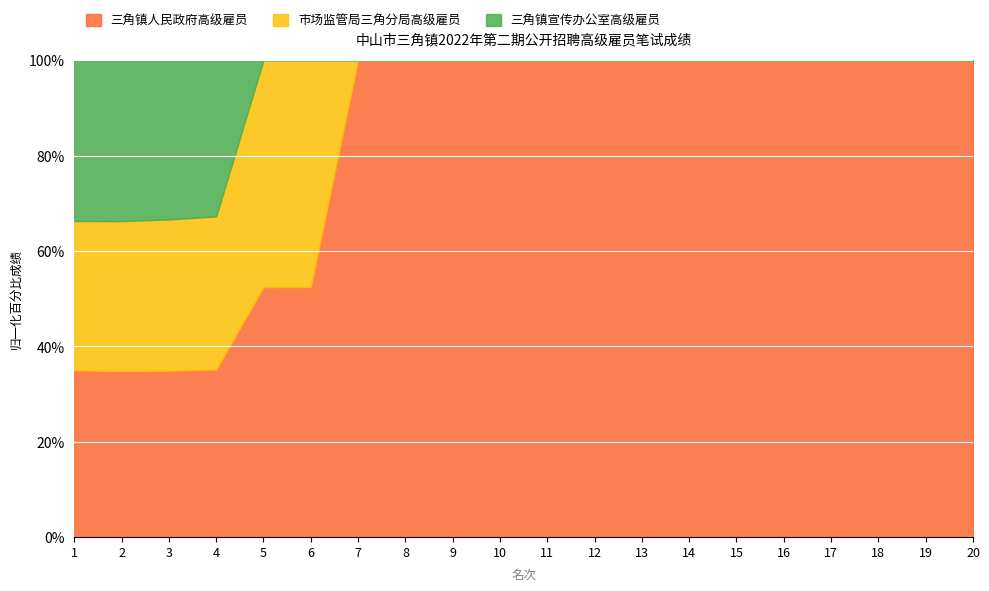

Reading left to right, list all the values displayed in this chart.

三角镇人民政府高级雇员: 86.5	84.0	83.5	82.0	82.0	81.5	81.5	80.5	80.5	80.5	79.5	79.5	78.5	78.5	78.0	78.0	78.0	77.5	77.5	77.5
市场监管局三角分局高级雇员: 77.5	76.0	76.0	75.0	74.5	74.0	0.0	0.0	0.0	0.0	0.0	0.0	0.0	0.0	0.0	0.0	0.0	0.0	0.0	0.0
三角镇宣传办公室高级雇员: 83.5	81.5	80.0	76.5	0.0	0.0	0.0	0.0	0.0	0.0	0.0	0.0	0.0	0.0	0.0	0.0	0.0	0.0	0.0	0.0